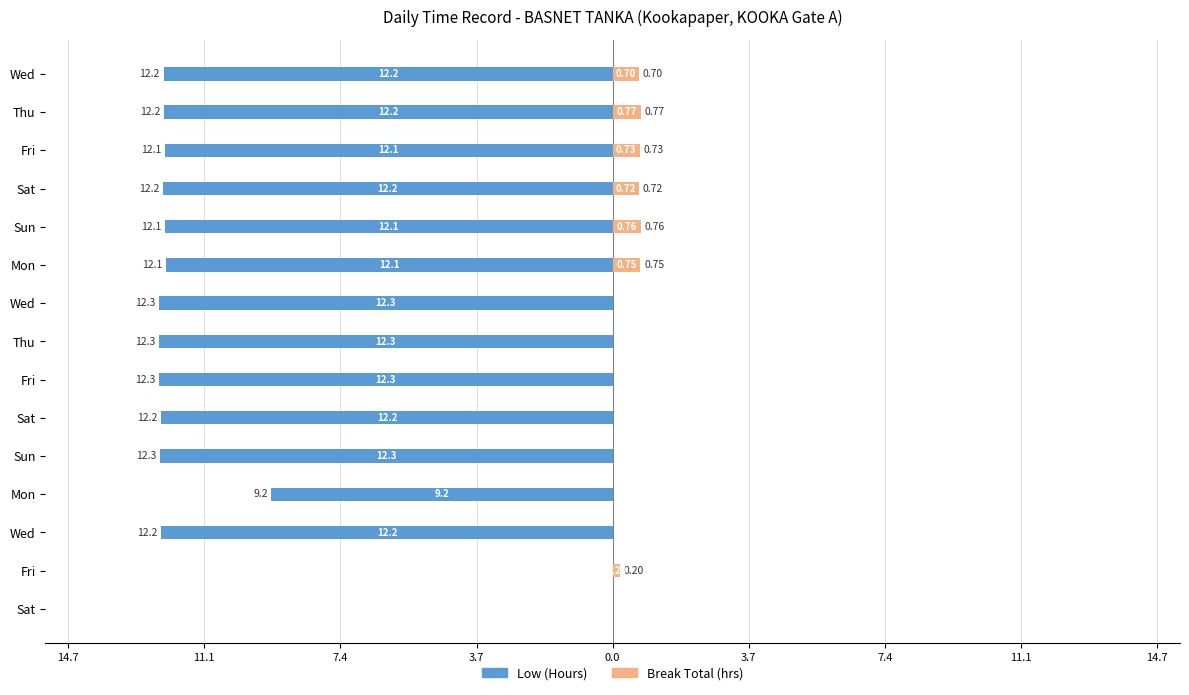

Reading left to right, list all the values displayed in this chart.

Low (Hours): -12.2	-12.2	-12.1	-12.2	-12.1	-12.1	-12.3	-12.3	-12.3	-12.2	-12.3	-9.2	-12.2	0.0	0.0
Break Total (hrs): 0.7	0.8	0.7	0.7	0.8	0.8	0.0	0.0	0.0	0.0	0.0	0.0	0.0	0.2	0.0